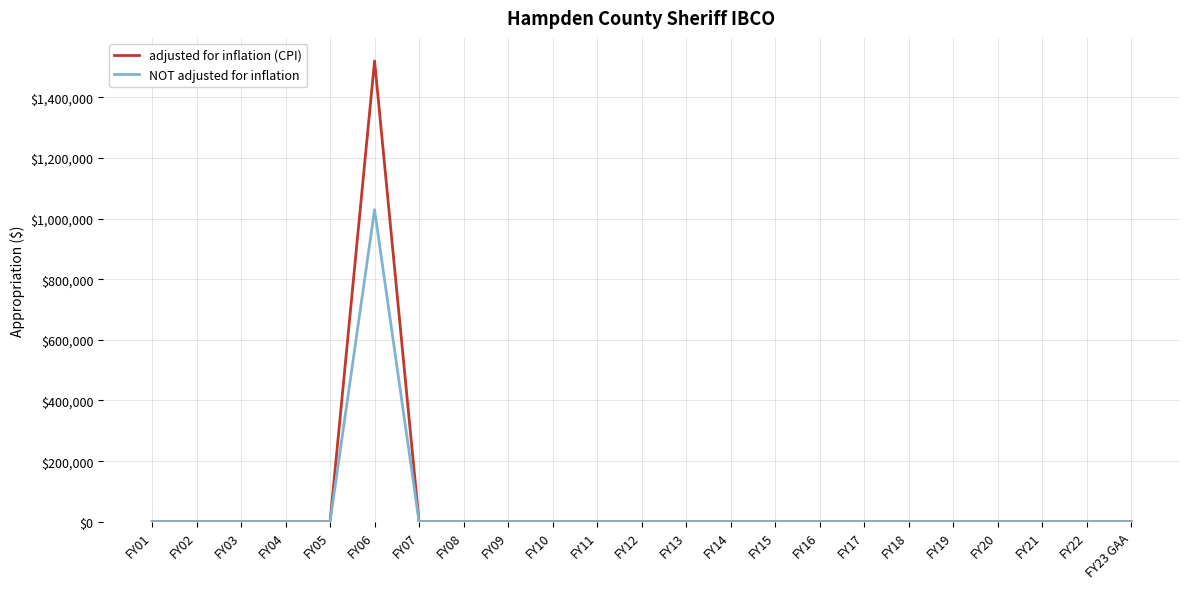

What is the sum of all adjusted for inflation (CPI) values?

1519583